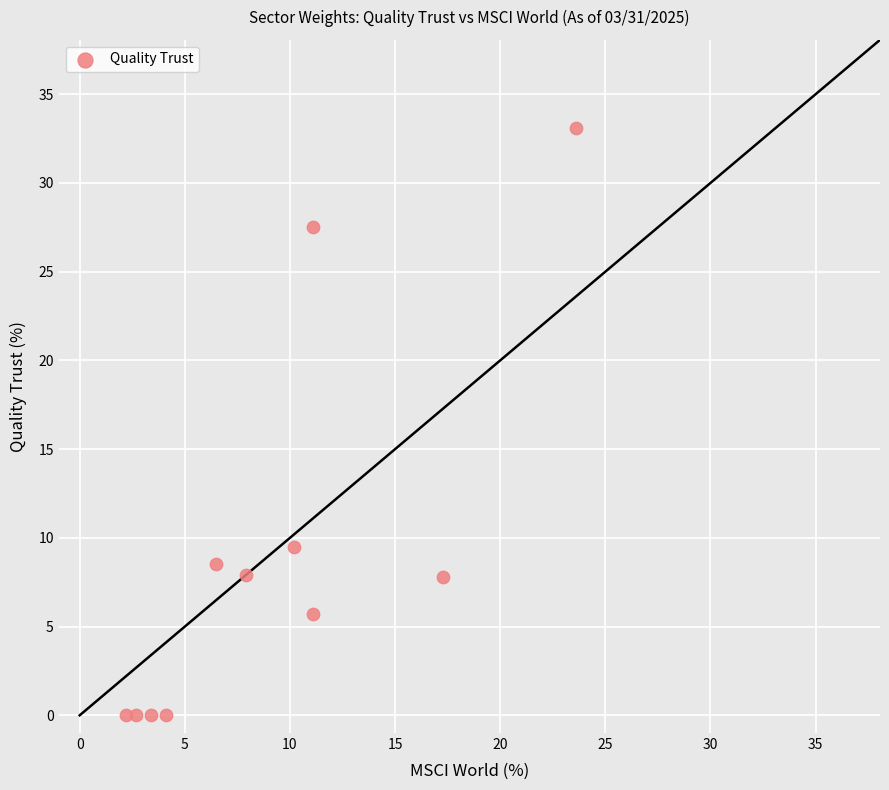

What is the average X value?

9.1